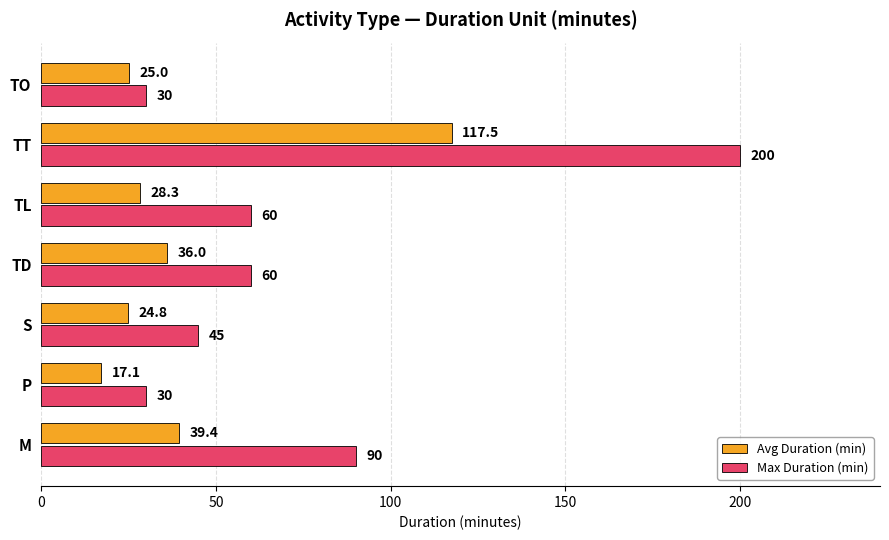

What is the lowest value of the Max Duration (min) series?

30.0